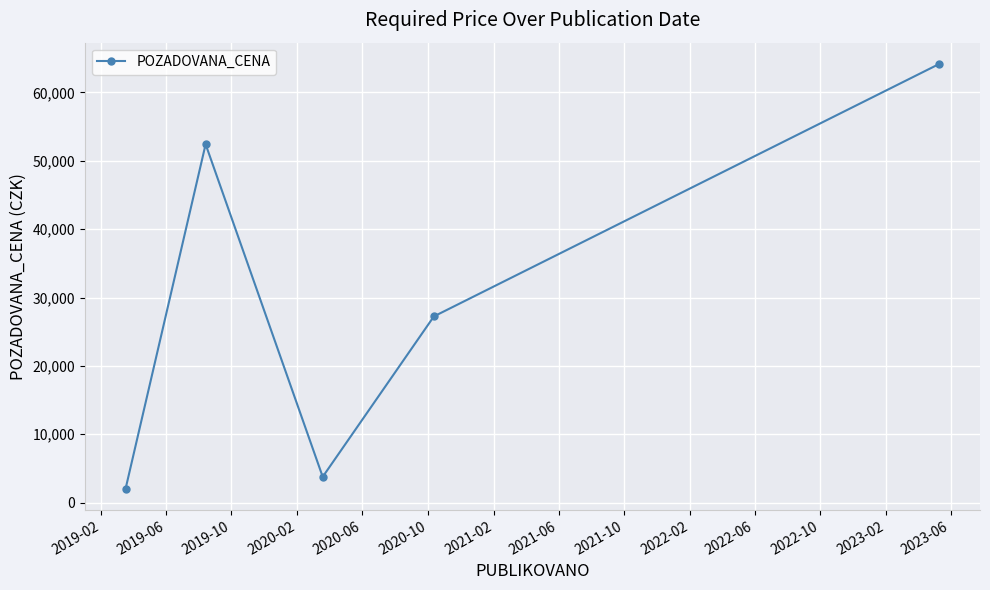

Reading left to right, extract all data points from this chart.

2035	52420	3780	27240	64170